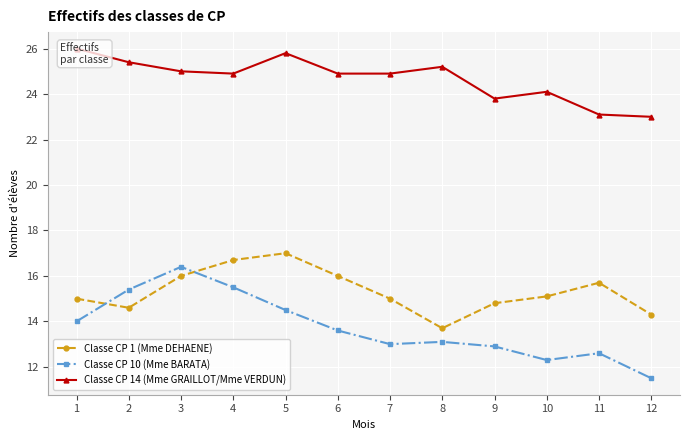

Which series has the largest total across all categories?

Classe CP 14 (Mme GRAILLOT/Mme VERDUN)